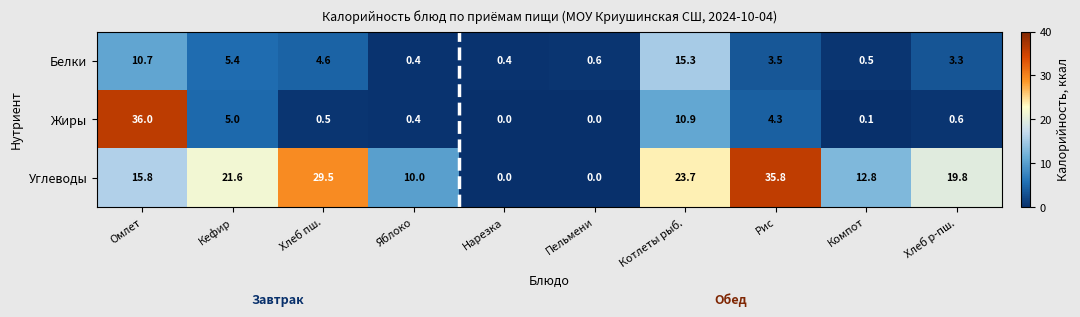

What is the approximate value of Белки at Котлеты рыб.?

15.3